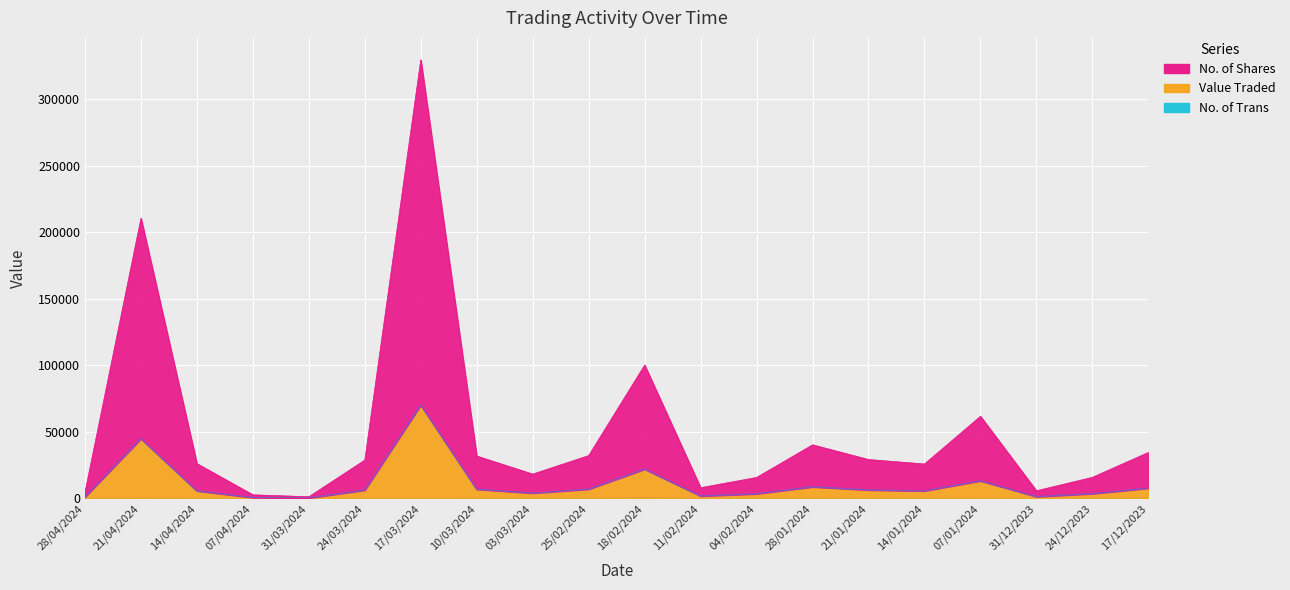

Is the value of No. of Trans at 24/12/2023 greater than the value of No. of Shares at 31/03/2024?

No